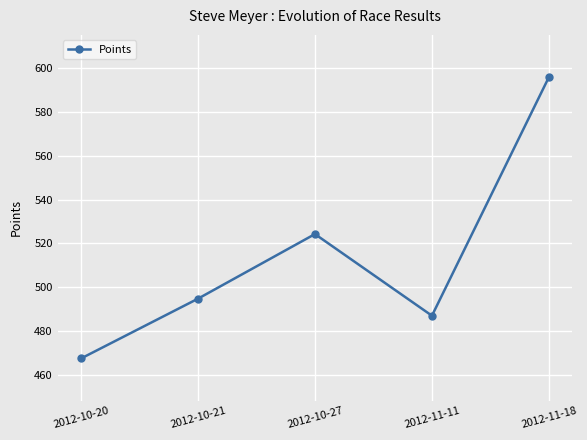

True or false: there are more than 2 points higher than both neighbors.

False